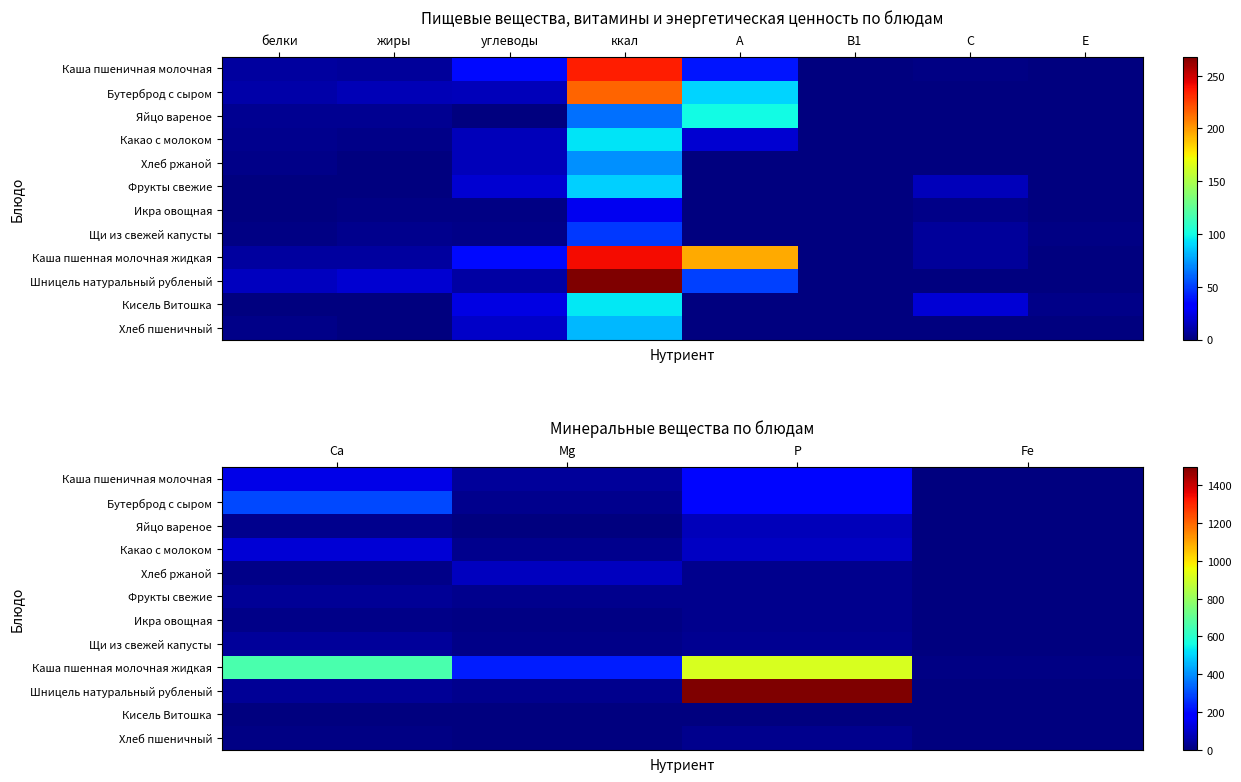

What is the average value of the Хлеб ржаной series?

29.6